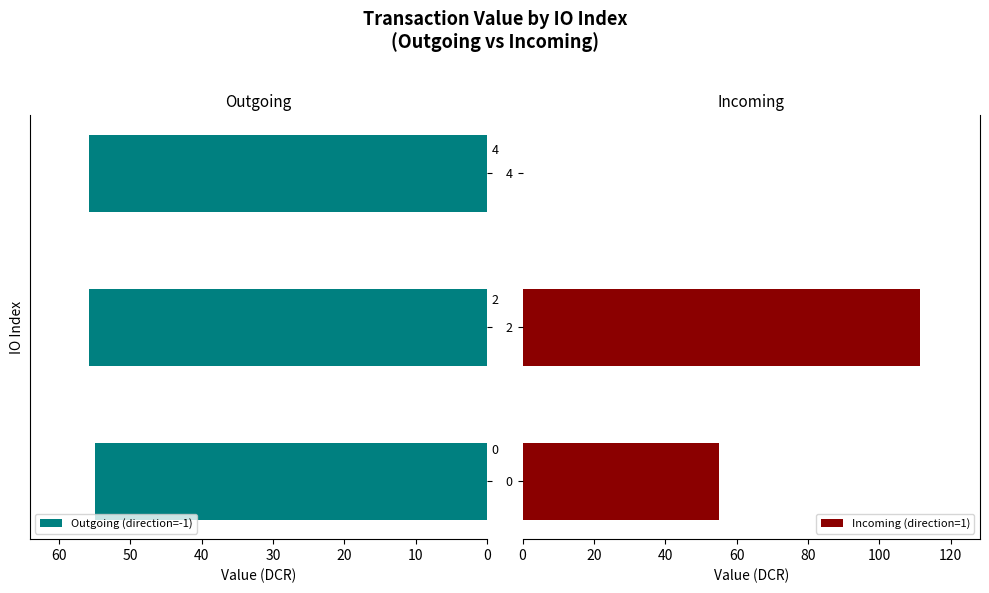

Is the value of Outgoing (direction=-1) at 0 greater than the value of Incoming (direction=1) at 0?

No